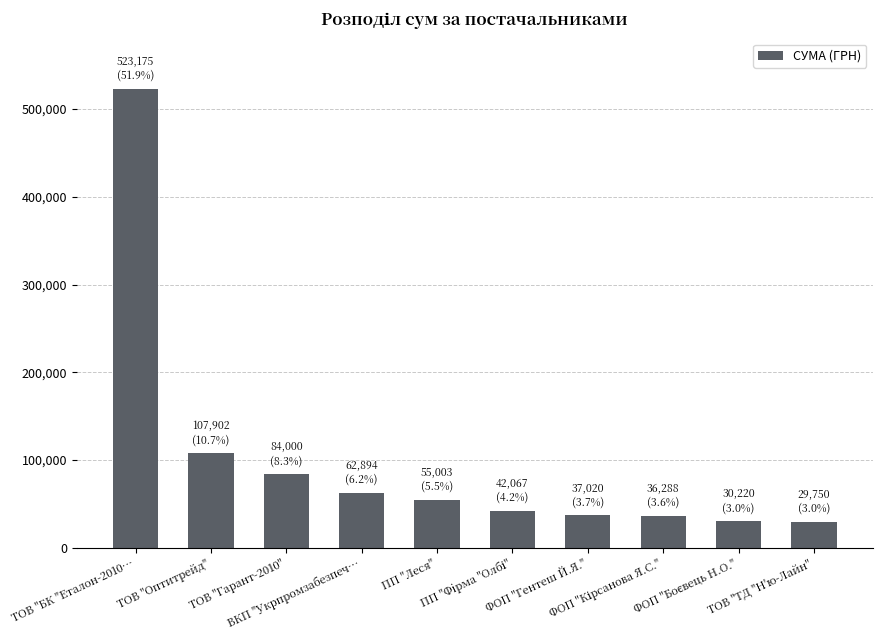

What is the difference between the maximum and minimum values?

493424.8